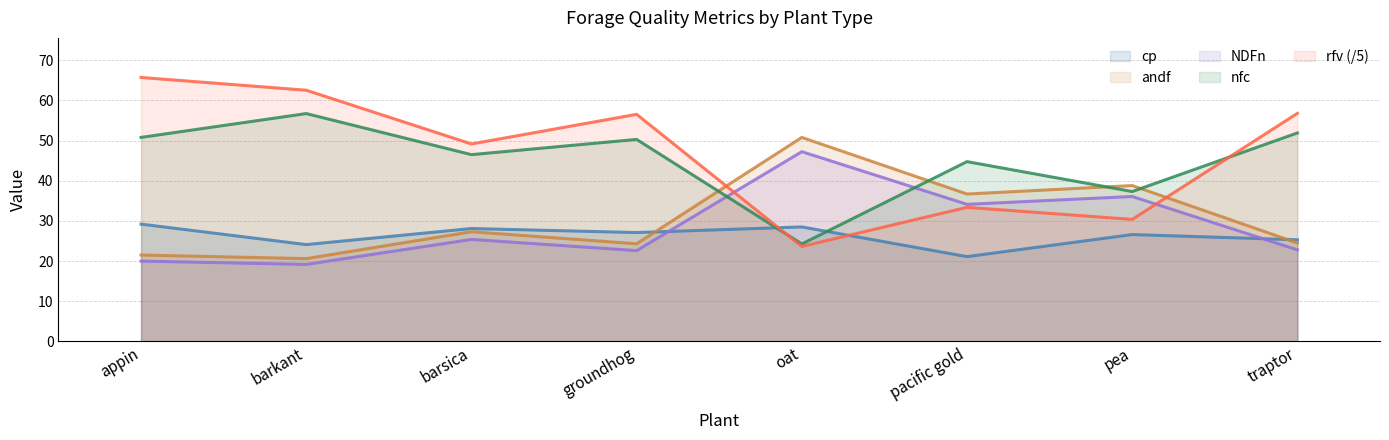

What is the highest value of the rfv series?

65.7